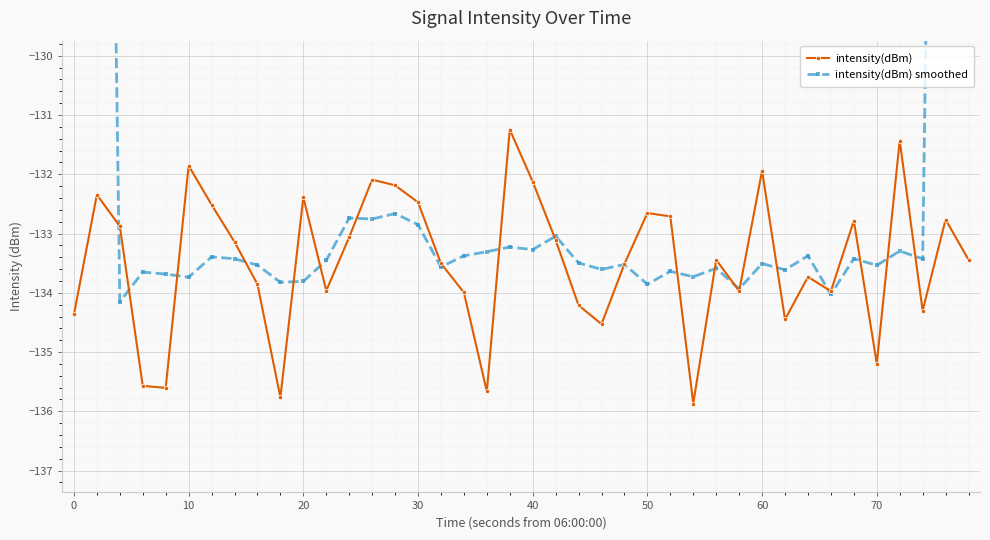

True or false: intensity(dBm) has more than 0 points higher than both neighbors.

True